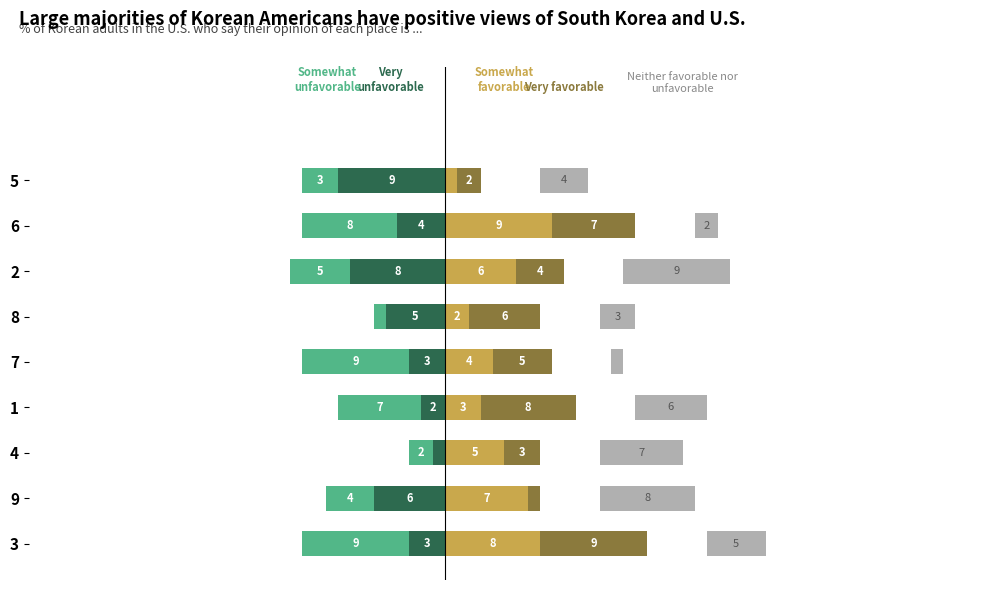

Are the bars horizontal?

Yes